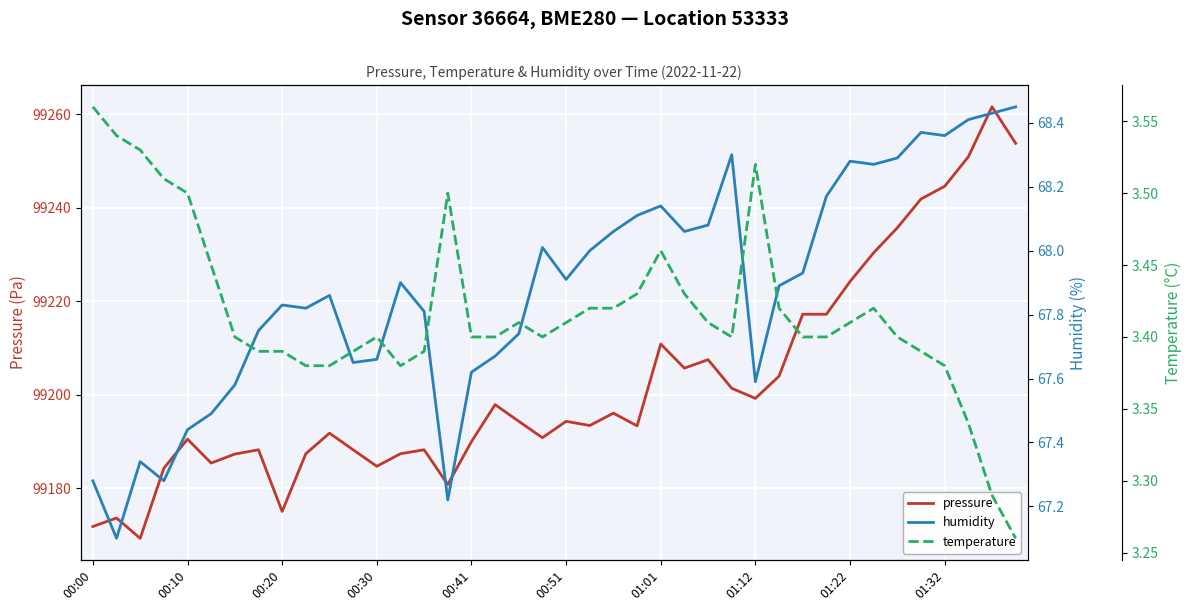

Rank the series by their maximum value, from highest to lowest.

pressure, humidity, temperature